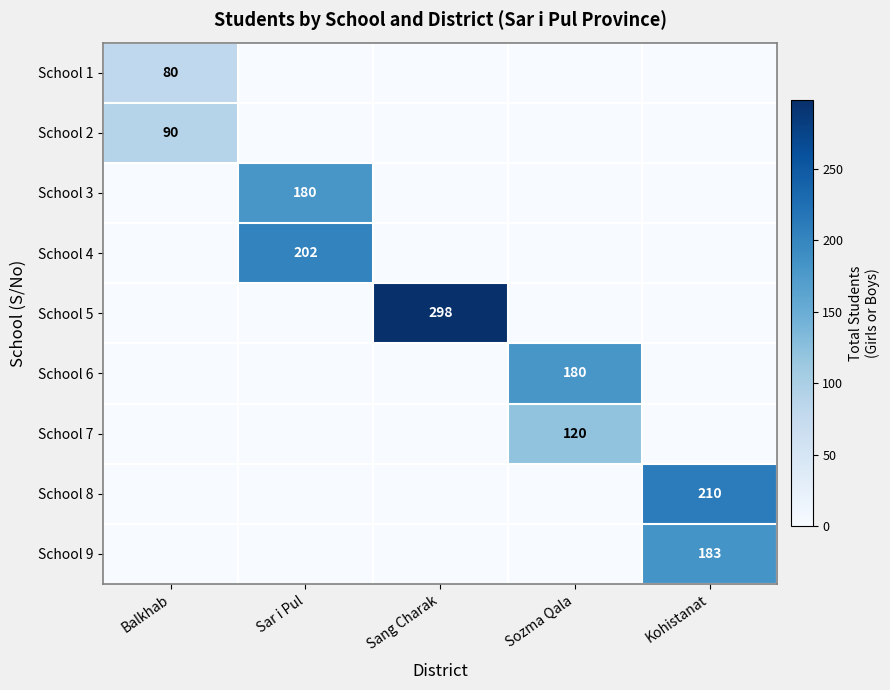

At which category is the sum across all series the highest?

Kohistanat